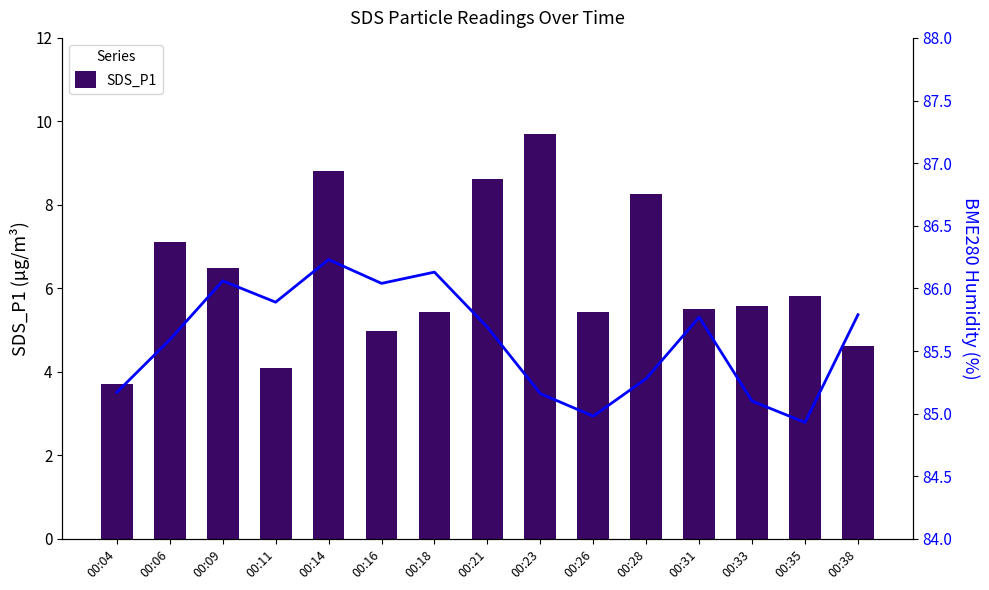

What is the minimum value shown in the chart?

3.7